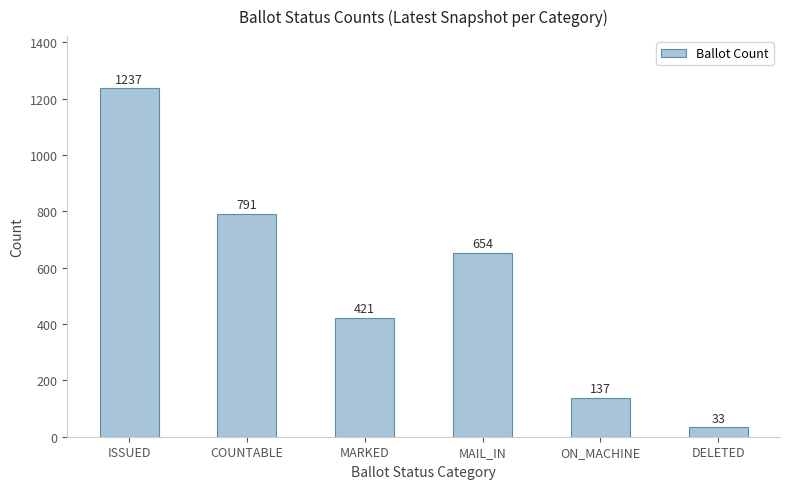

True or false: the data shows 1237 at ISSUED.

True